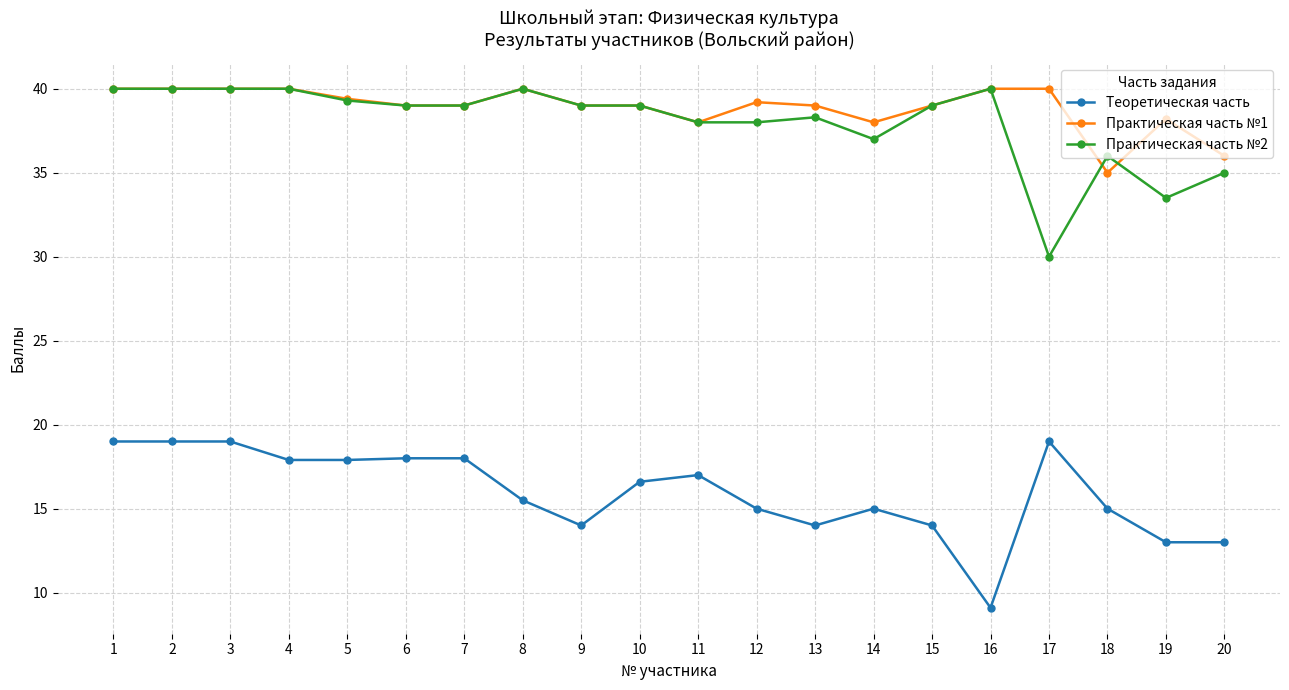

True or false: Теоретическая часть and Практическая часть №2 cross at least once.

False